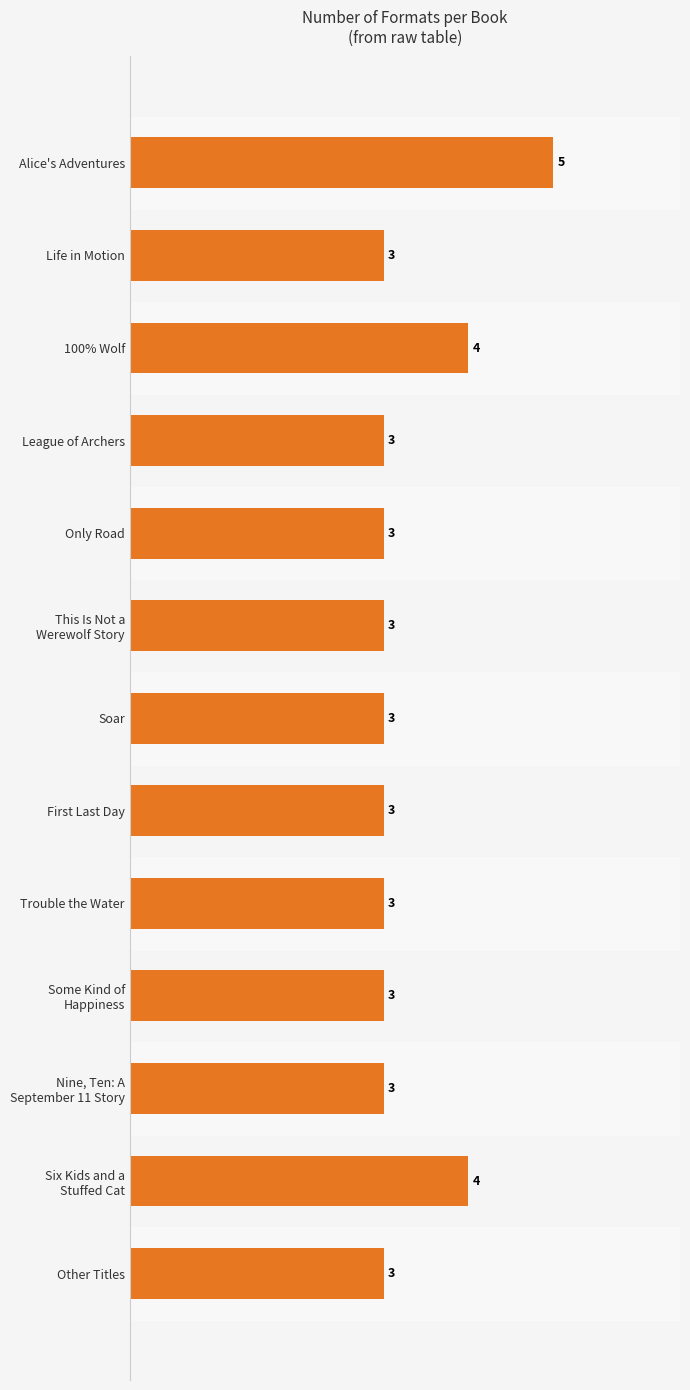

What is the sum of all values?

43